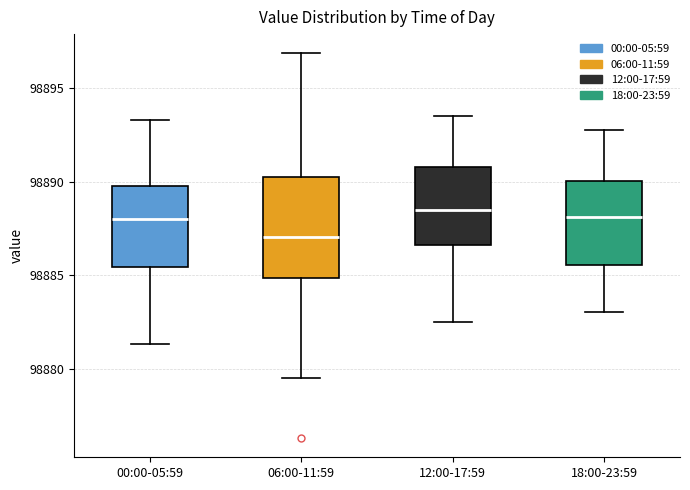

Reading left to right, read every box against the y-axis: the position of its median line, the range the box covers, and the ends of its whiskers. The values are not printed on the chart, so give them approximately, as read against the axis.

00:00-05:59: median 98888.0, box 98885.5 to 98890.0, whiskers 98881.5 to 98893.5
06:00-11:59: median 98887.0, box 98885.0 to 98890.0, whiskers 98879.5 to 98897.0
12:00-17:59: median 98888.5, box 98886.5 to 98891.0, whiskers 98882.5 to 98893.5
18:00-23:59: median 98888.0, box 98885.5 to 98890.0, whiskers 98883.0 to 98893.0